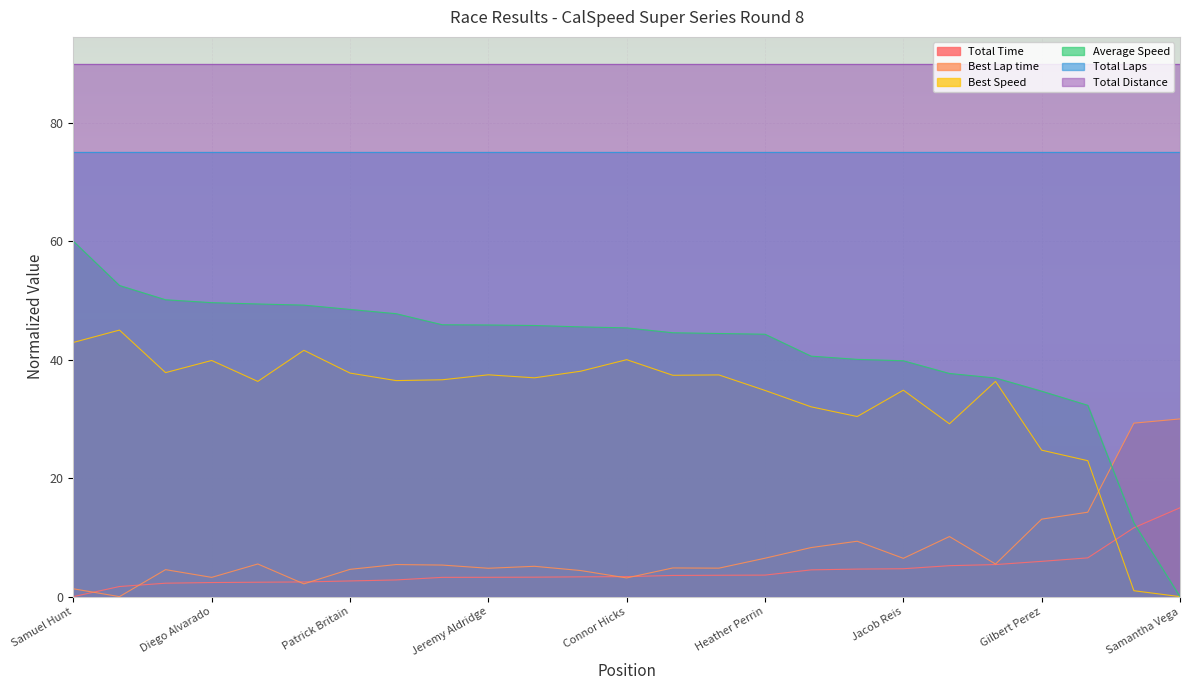

How many categories are shown in the chart?

25